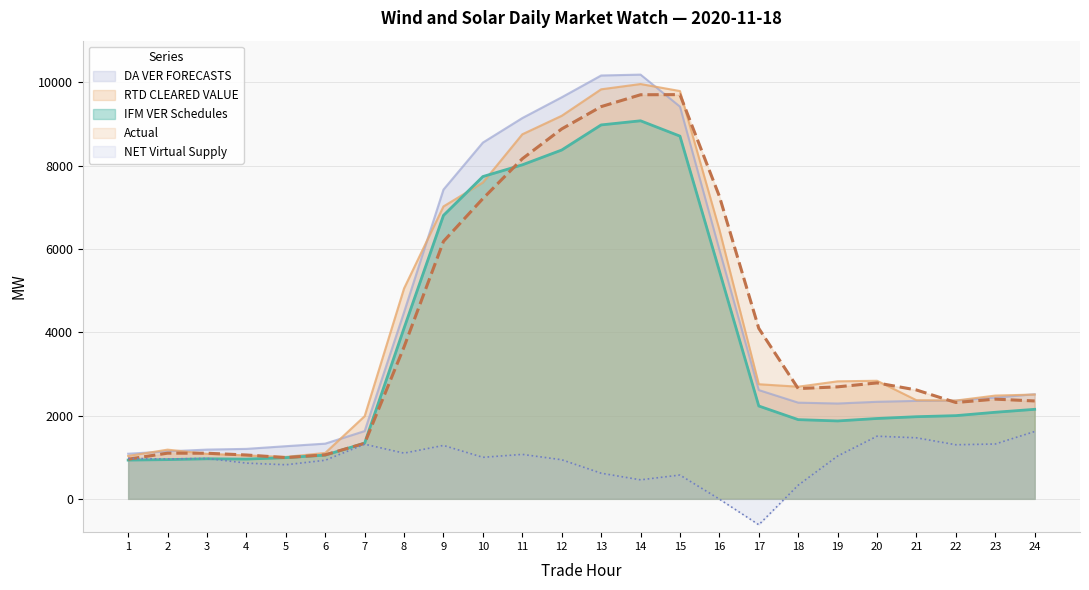

Reading left to right, extract all data points from this chart.

IFM VER Schedules: 1=930.2	2=941.6	3=961.5	4=954.1	5=989.0	6=1049.2	7=1337.4	8=4097.8	9=6803.1	10=7736.0	11=8016.9	12=8372.8	13=8975.1	14=9074.2	15=8706.3	16=5471.1	17=2228.4	18=1901.2	19=1869.7	20=1928.6	21=1971.3	22=1996.9	23=2077.9	24=2148.7
DA VER FORECASTS: 1=1082.8	2=1139.0	3=1182.0	4=1199.2	5=1263.5	6=1325.0	7=1626.3	8=4480.6	9=7423.1	10=8551.4	11=9139.8	12=9638.5	13=10161.5	14=10182.8	15=9414.8	16=5980.0	17=2610.7	18=2308.8	19=2288.1	20=2329.0	21=2351.0	22=2356.9	23=2429.1	24=2511.9
NET Virtual Supply: 1=968.7	2=957.1	3=969.9	4=857.6	5=817.9	6=925.9	7=1310.9	8=1097.0	9=1281.9	10=996.5	11=1066.7	12=938.5	13=615.3	14=456.1	15=571.1	16=-6.4	17=-621.9	18=327.1	19=1026.6	20=1503.5	21=1465.2	22=1297.9	23=1316.1	24=1615.5
RTD CLEARED VALUE: 1=1028.5	2=1180.7	3=1080.4	4=1042.3	5=1006.6	6=1101.8	7=1984.0	8=5051.1	9=7018.9	10=7592.0	11=8749.9	12=9194.1	13=9829.8	14=9956.6	15=9788.3	16=6464.3	17=2751.1	18=2691.7	19=2820.6	20=2834.3	21=2367.8	22=2359.1	23=2478.7	24=2503.4
Actual: 1=952.0	2=1096.2	3=1094.9	4=1052.3	5=990.0	6=1056.1	7=1332.9	8=3646.6	9=6179.3	10=7207.2	11=8162.5	12=8878.6	13=9414.1	14=9699.2	15=9702.5	16=7263.1	17=4091.5	18=2646.4	19=2688.1	20=2782.5	21=2612.9	22=2312.2	23=2392.8	24=2349.5